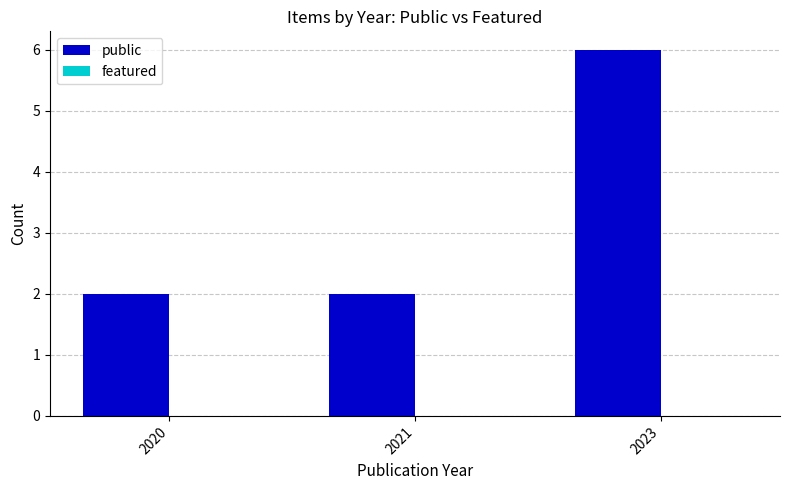

How many data points does each series have?

3